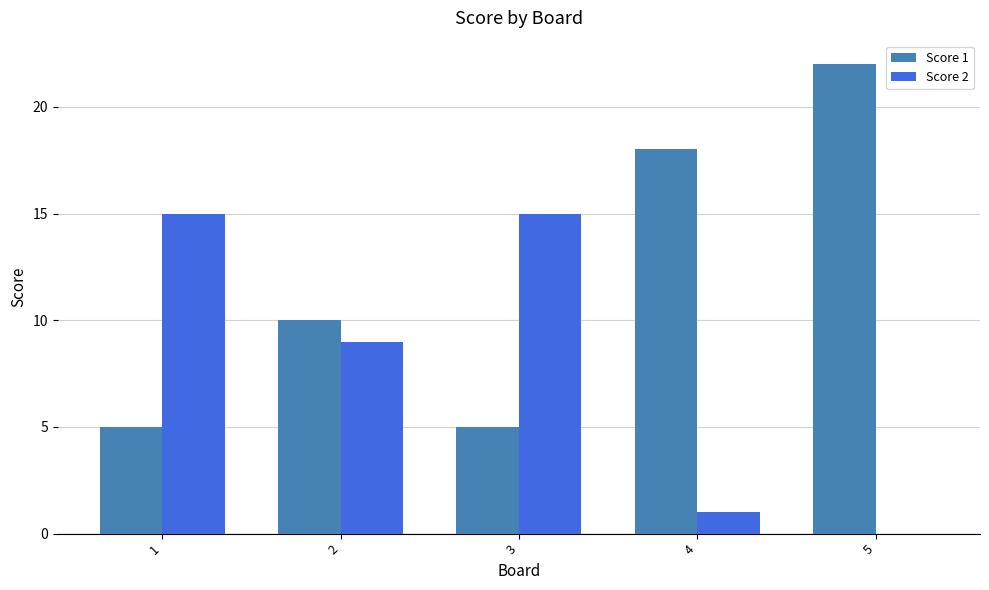

How many values in Score 2 are above zero?

4